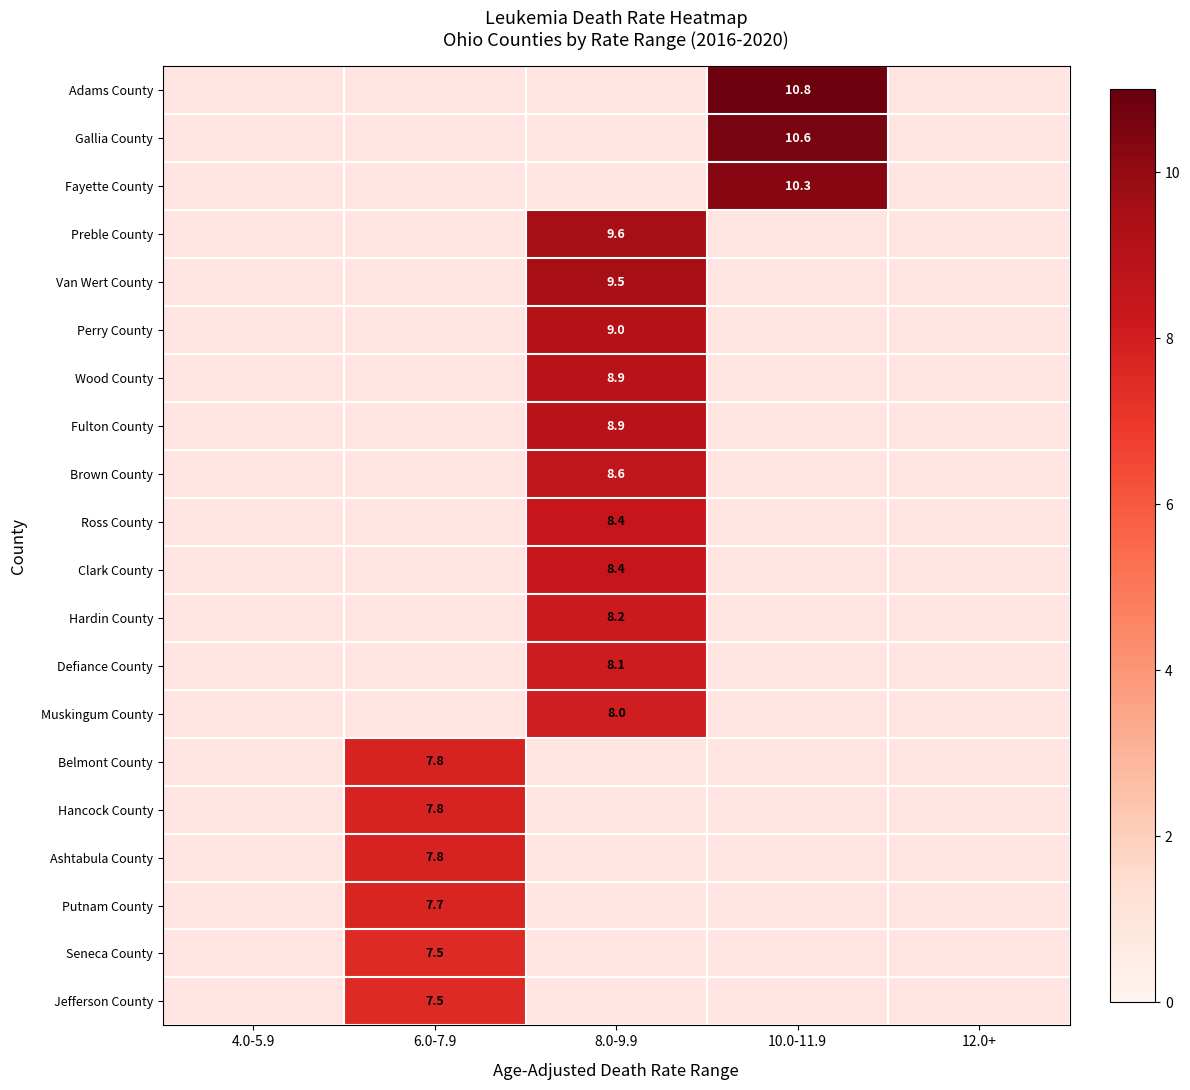

True or false: Belmont County has a value of 7.8 at 6.0-7.9.

True